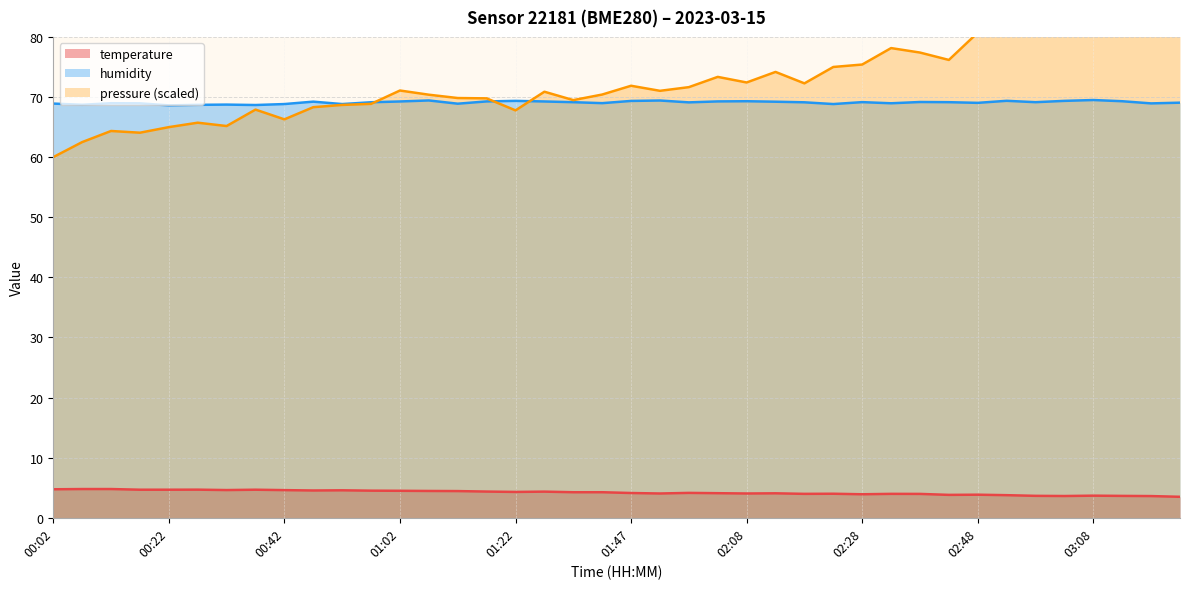

Is it true that temperature equals 2.2 at 03:08?

False